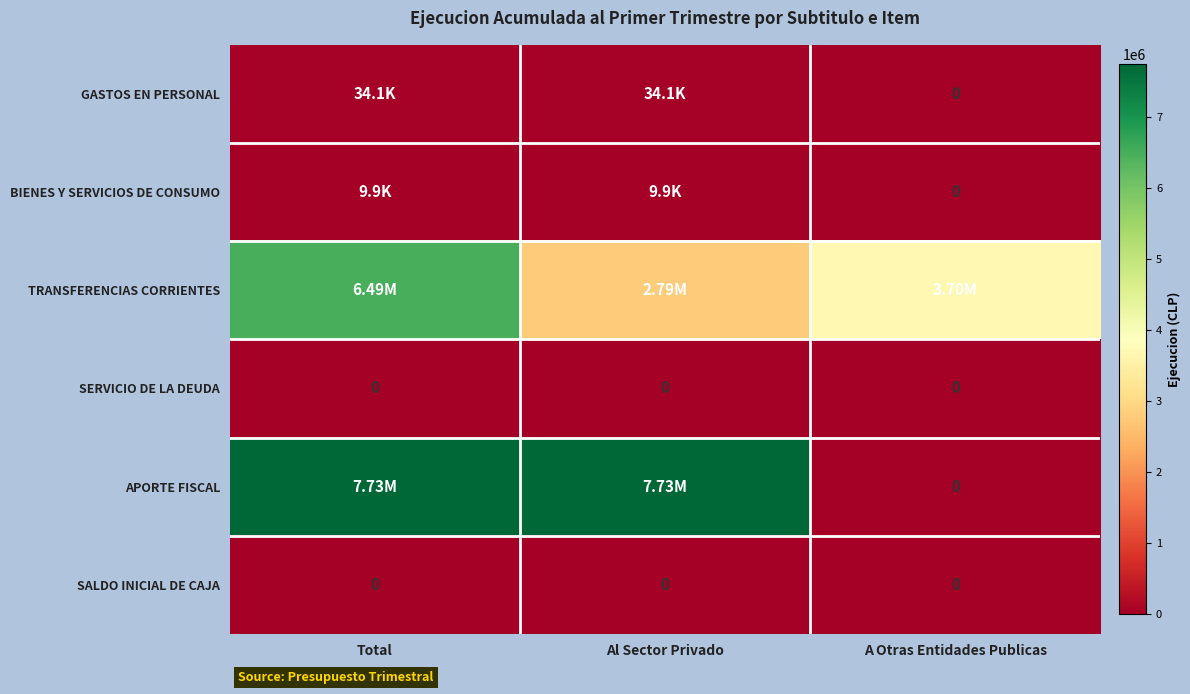

What is the sum of the GASTOS EN PERSONAL values at A Otras Entidades Publicas and Total?

34086